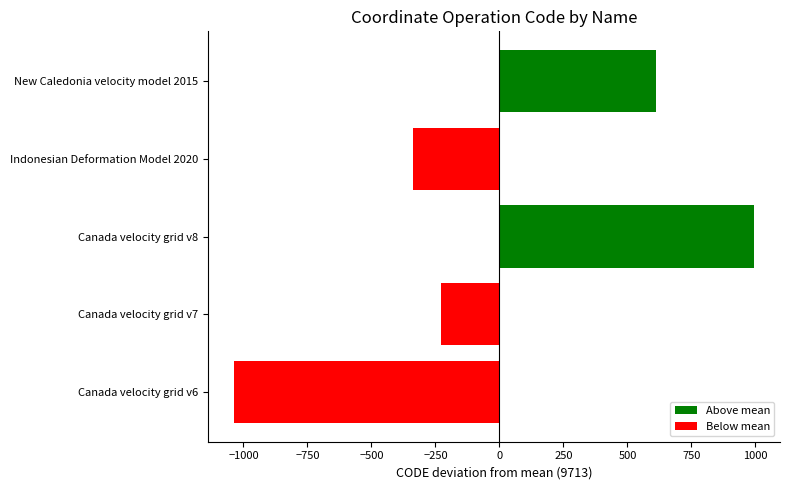

Rank the categories by value from lowest to highest.

Canada velocity grid v6, Indonesian Deformation Model 2020, Canada velocity grid v7, New Caledonia velocity model 2015, Canada velocity grid v8